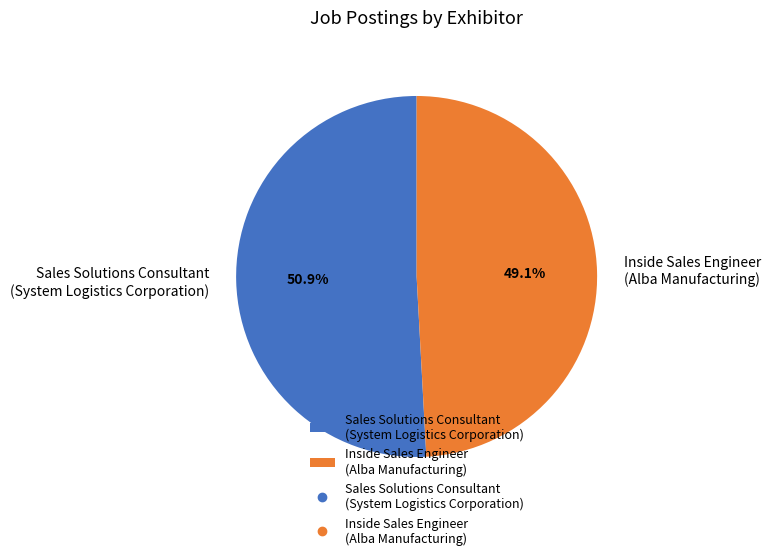

What is the ratio of the value at Inside Sales Engineer (Alba Manufacturing) to the value at Sales Solutions Consultant (System Logistics Corporation)?

1.0